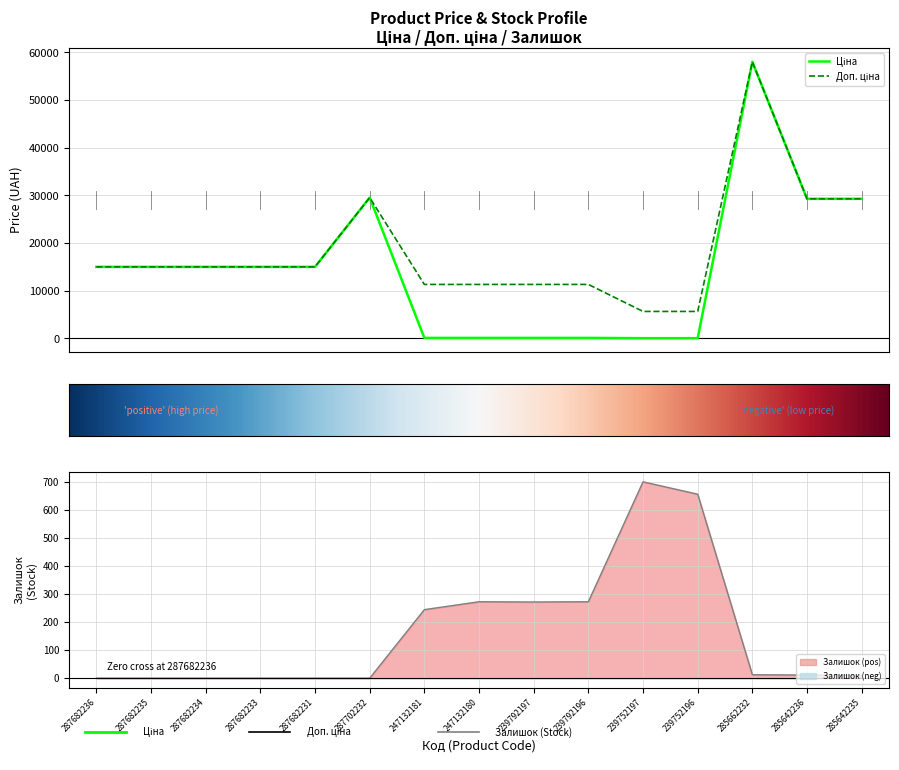

Reading left to right, what are all the values shown in this chart?

Ціна: 287682236=15019.2	287682235=15019.2	287682234=15019.2	287682233=15019.2	287682231=15019.2	287702232=29548.9	247132181=113.3	247132180=113.3	239792197=113.3	239792196=113.3	239752197=56.7	239752196=56.7	285662232=58037.0	285642236=29294.9	285642235=29294.9
Доп. ціна: 287682236=15019.2	287682235=15019.2	287682234=15019.2	287682233=15019.2	287682231=15019.2	287702232=29548.9	247132181=11334.0	247132180=11334.0	239792197=11334.0	239792196=11334.0	239752197=5667.0	239752196=5667.0	285662232=58037.0	285642236=29294.9	285642235=29294.9
Залишок: 287682236=0.0	287682235=0.0	287682234=0.0	287682233=0.0	287682231=0.0	287702232=0.0	247132181=244.3	247132180=272.5	239792197=271.5	239792196=272.5	239752197=700.0	239752196=655.8	285662232=12.2	285642236=11.3	285642235=9.4